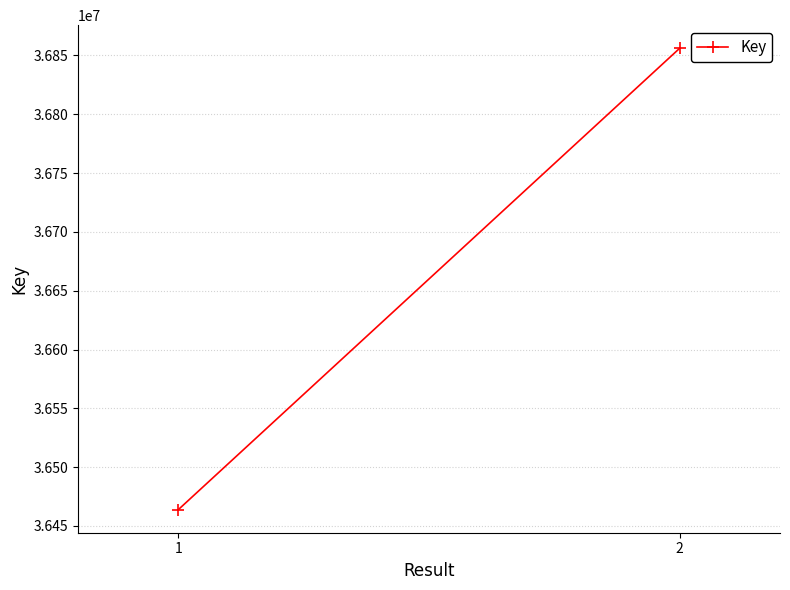

The value at 1 is 55442833. True or false?

False